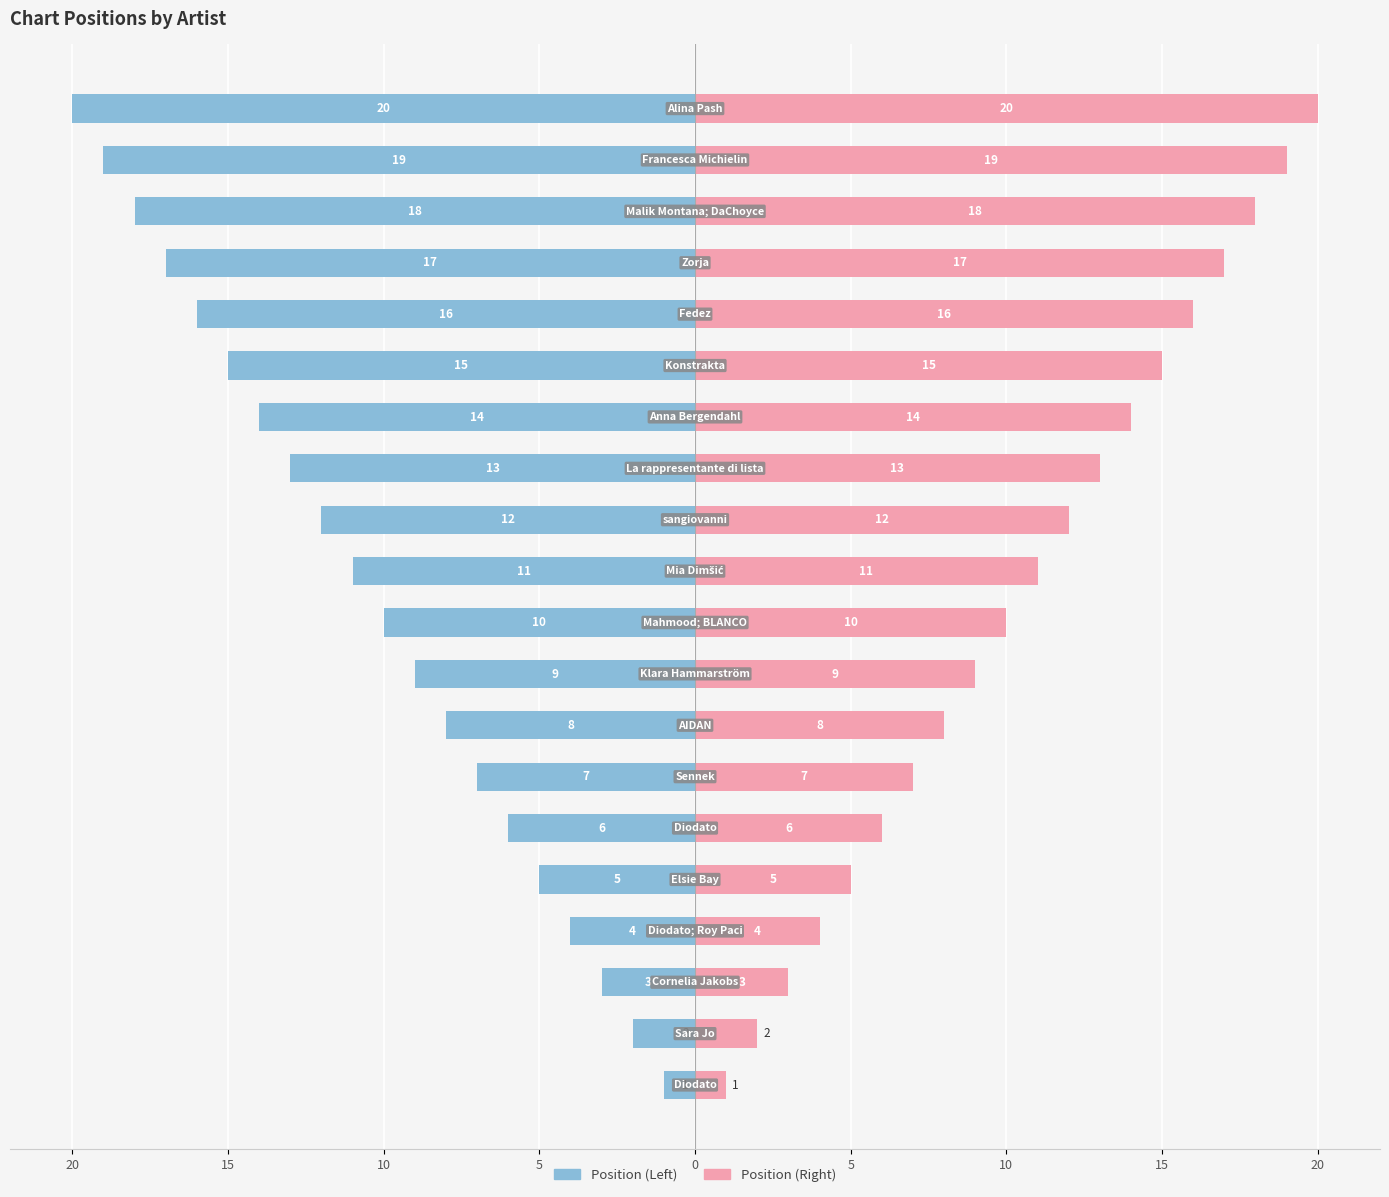

Reading right to left, list all the values displayed in this chart.

Position (left): -20	-19	-18	-17	-16	-15	-14	-13	-12	-11	-10	-9	-8	-7	-6	-5	-4	-3	-2	-1
Position (right): 20	19	18	17	16	15	14	13	12	11	10	9	8	7	6	5	4	3	2	1